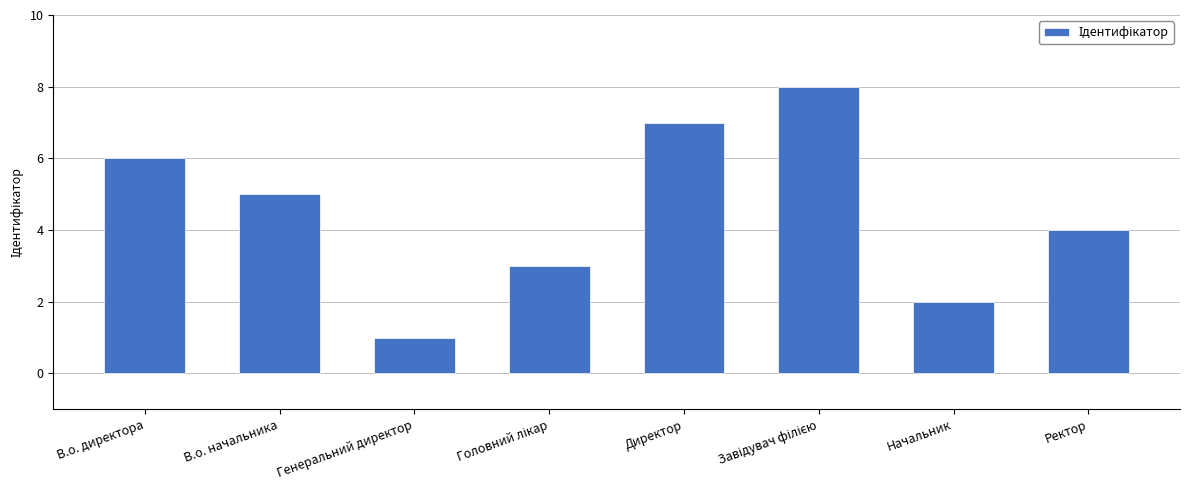

Which has a higher value, В.о. директора or Ректор?

В.о. директора